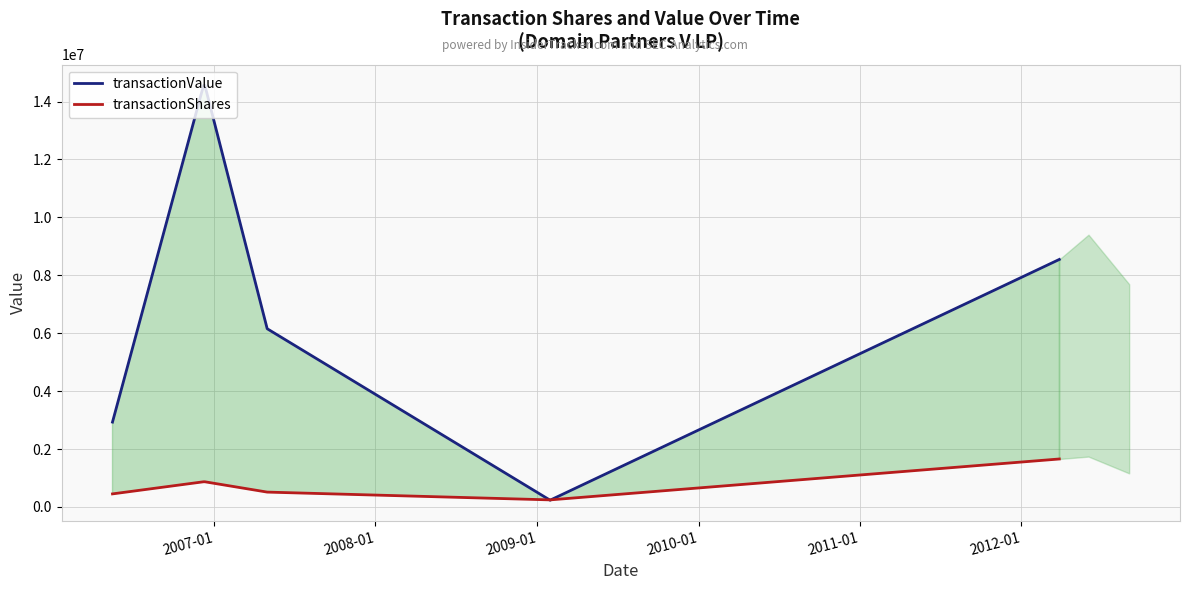

What is the value of the transactionValue point at the 4th from the left?

6154608